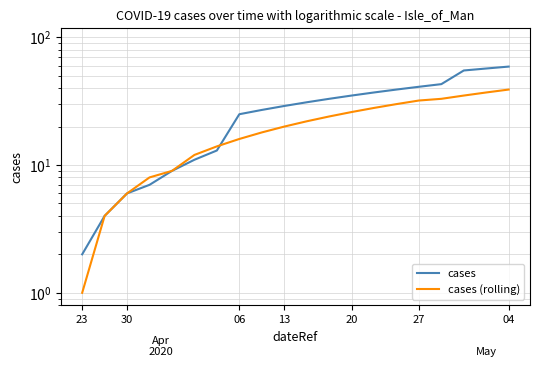

What are all the series names shown in the legend?

cases, cases (rolling)